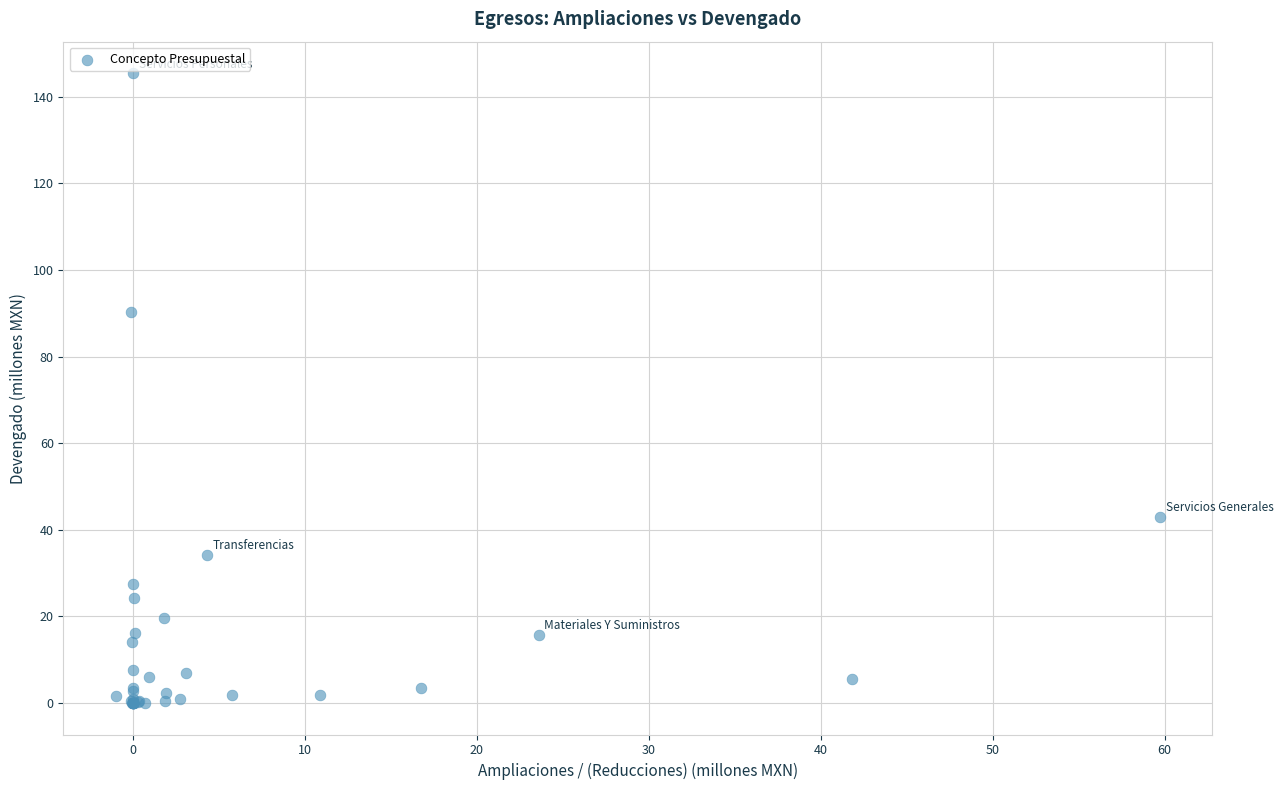

What Y value in the scatter plot is closest to 72?

90.2